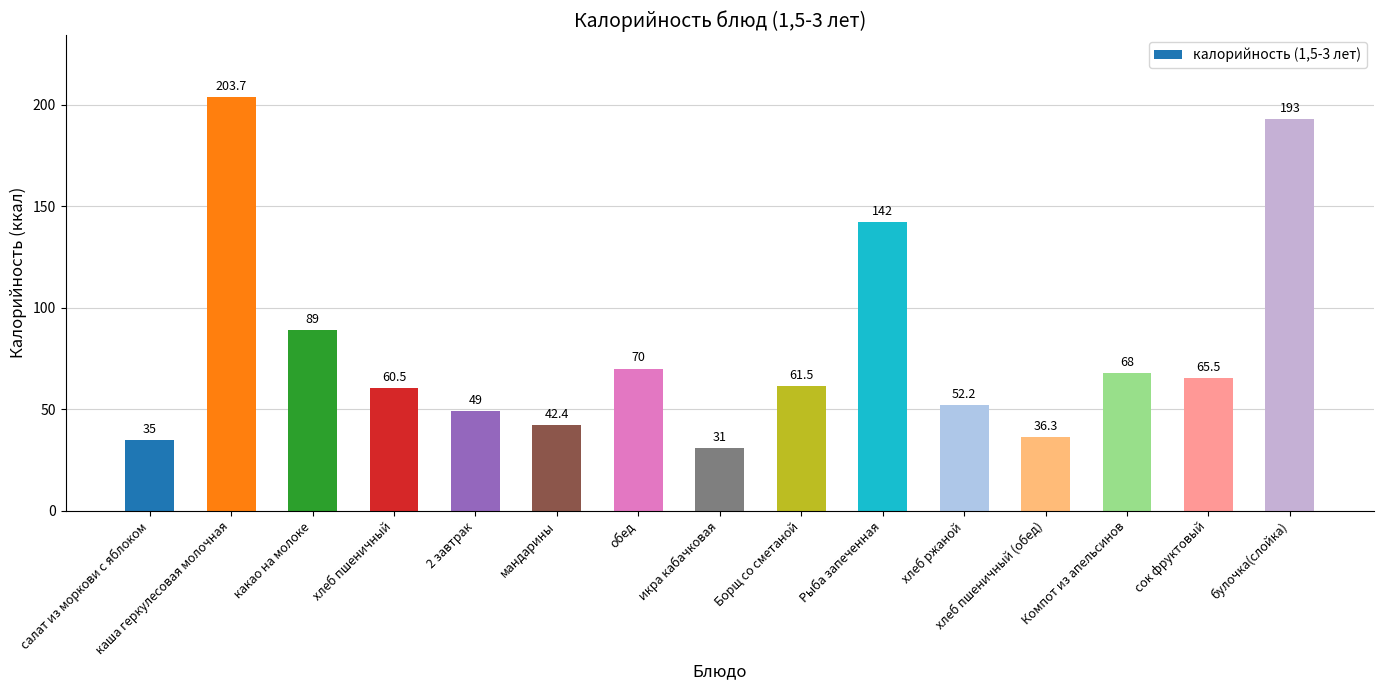

What is the average value?

79.9